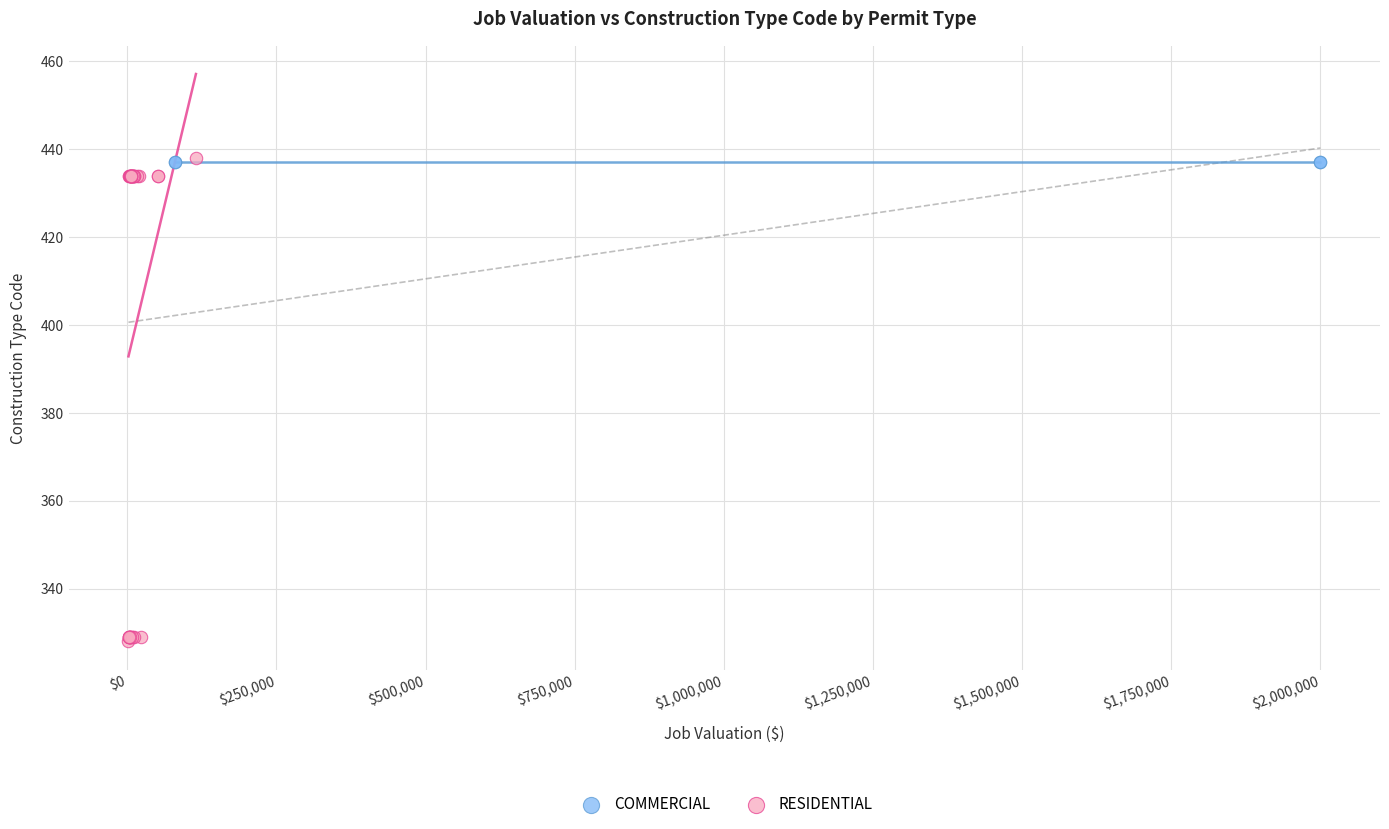

What are all the series names shown in the legend?

COMMERCIAL, RESIDENTIAL